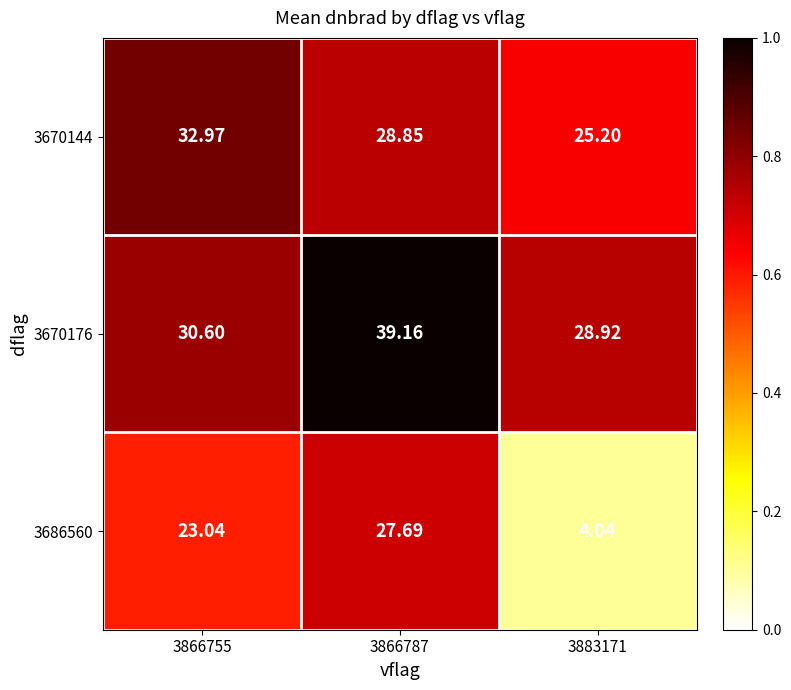

Which series has the widest spread of values?

3686560